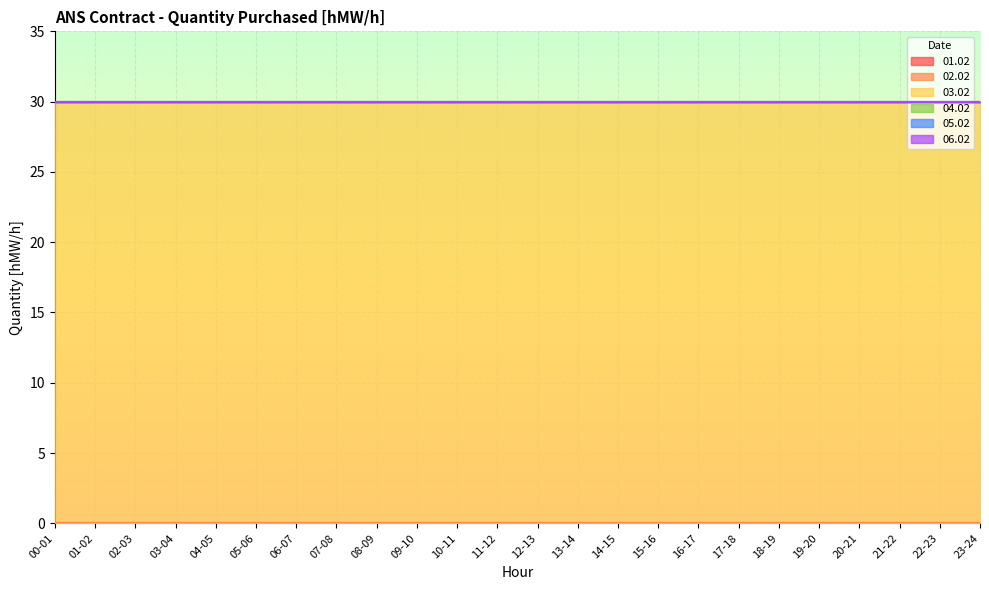

True or false: 05.02 has a value of 0 at 15-16.

True